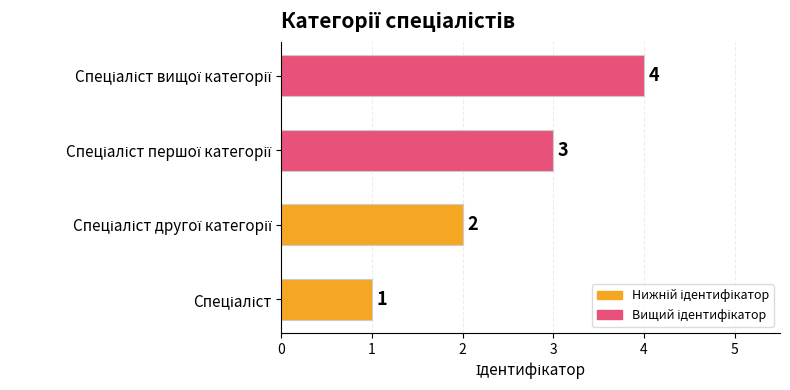

Count the values in the range 2 to 4.

3